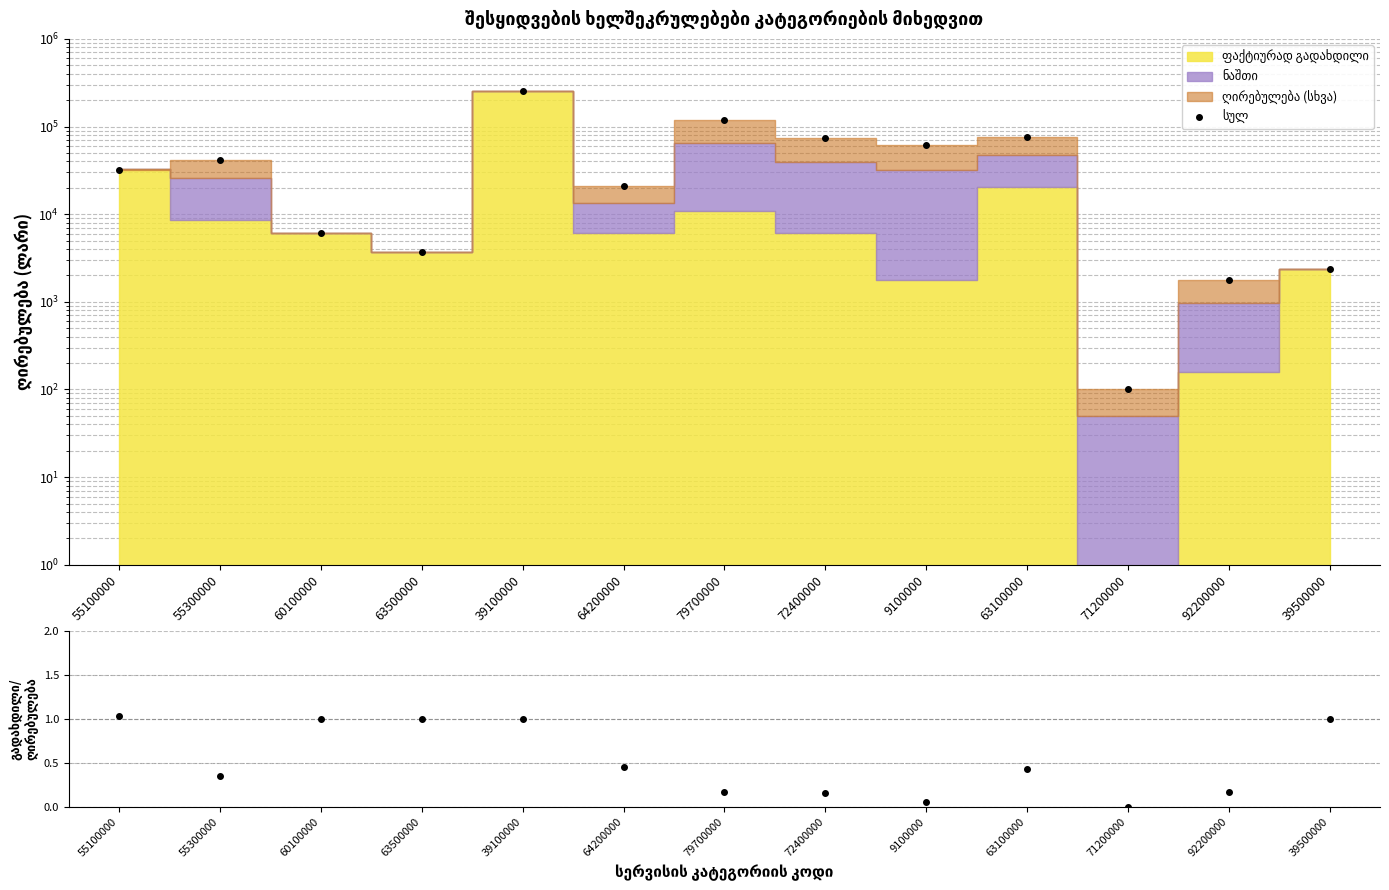

True or false: გადახდილი/ღირებულება and სულ intersect in this chart.

False